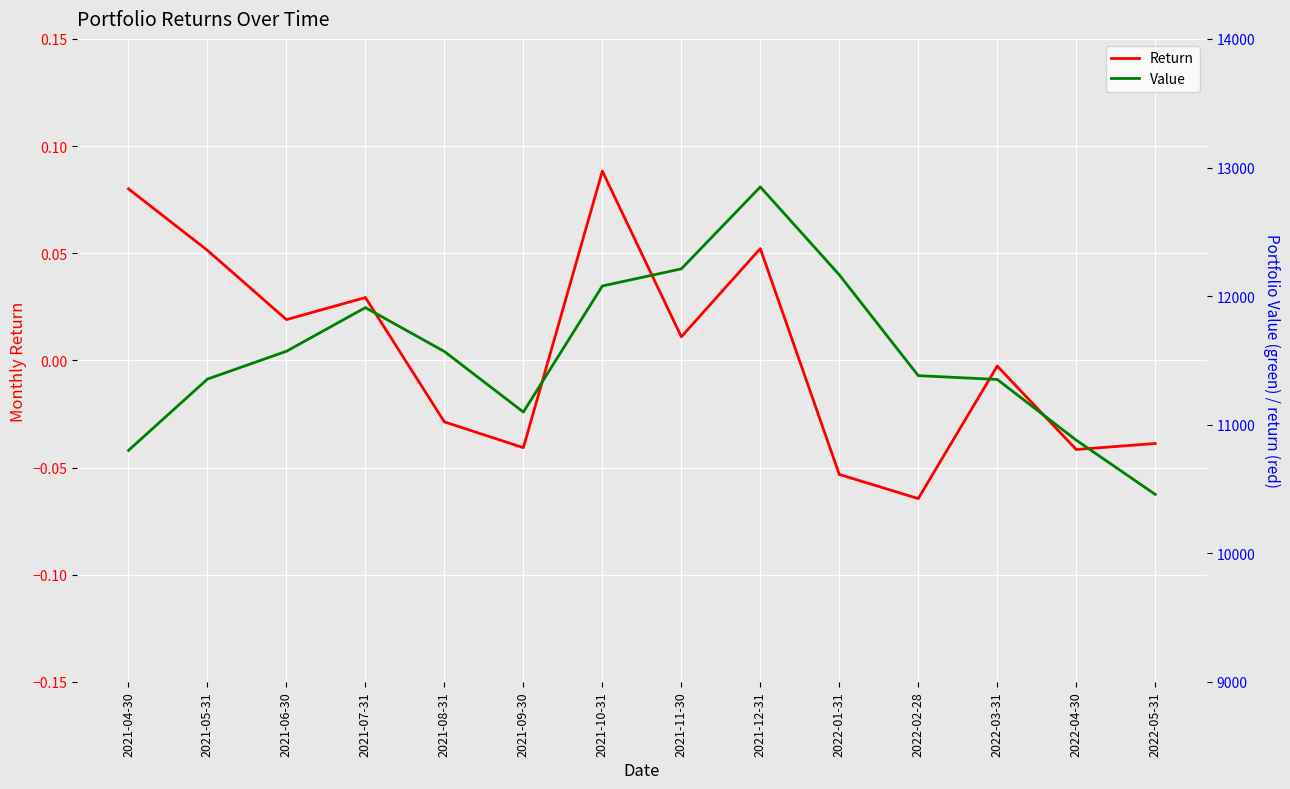

What are all the series names shown in the legend?

Return, Value